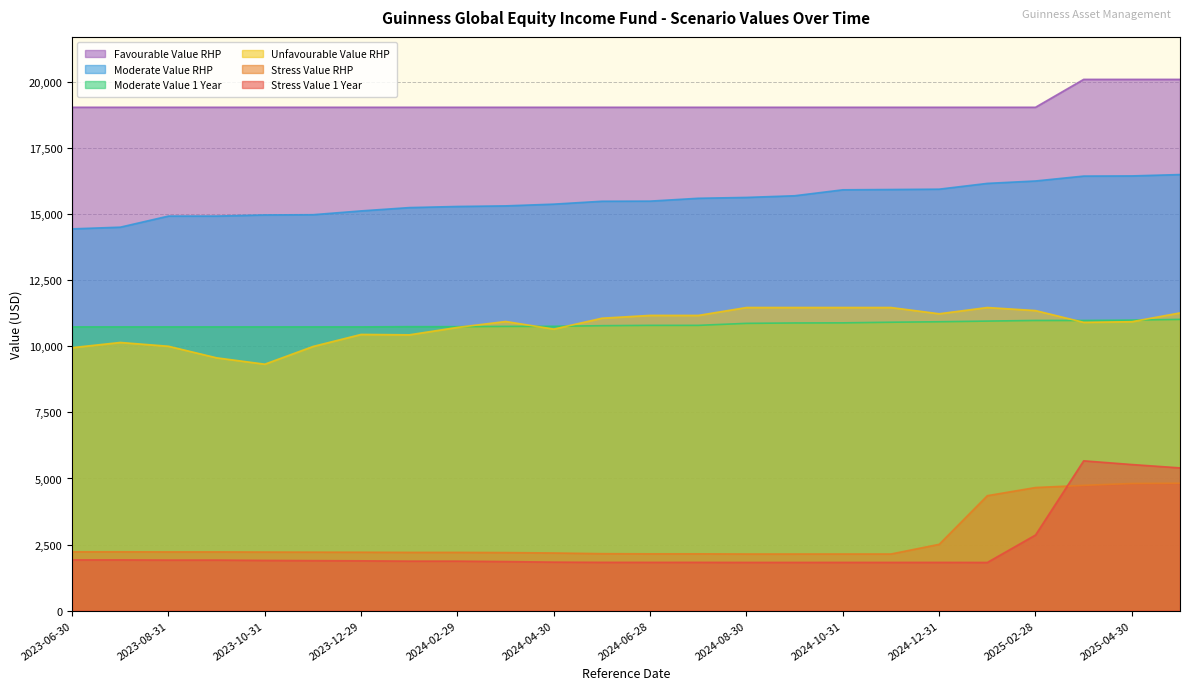

True or false: Moderate Value RHP and Moderate Value 1 Year intersect in this chart.

False